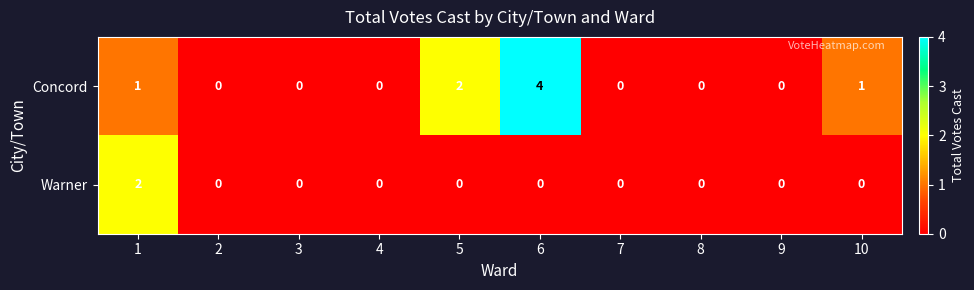

List the series in order of their peak value, lowest first.

Warner, Concord